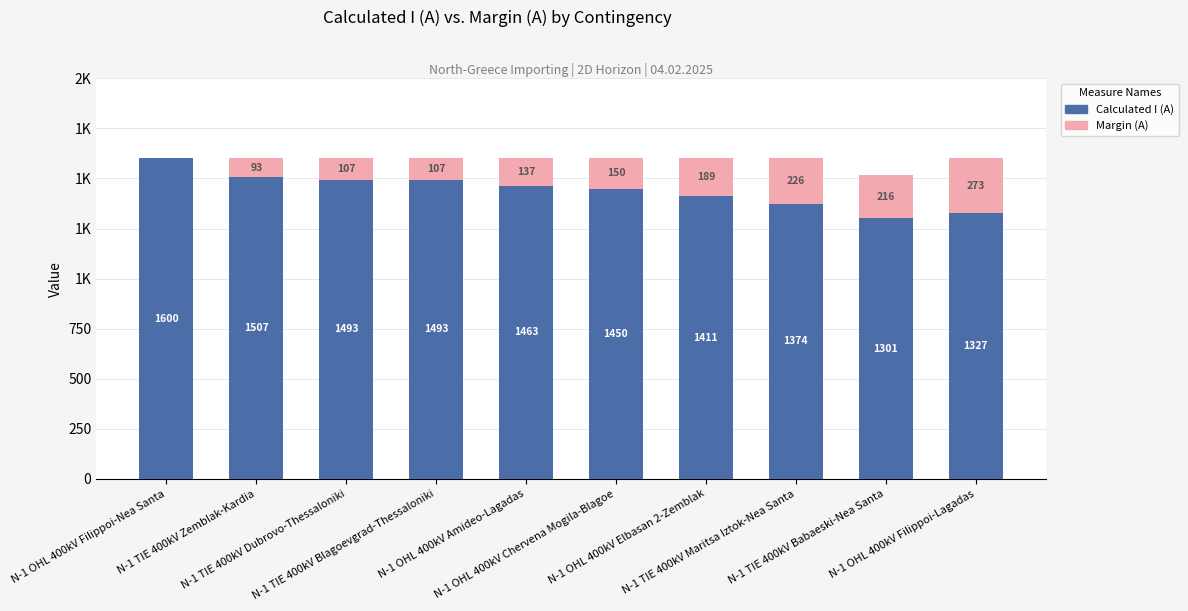

Are the bars horizontal?

No